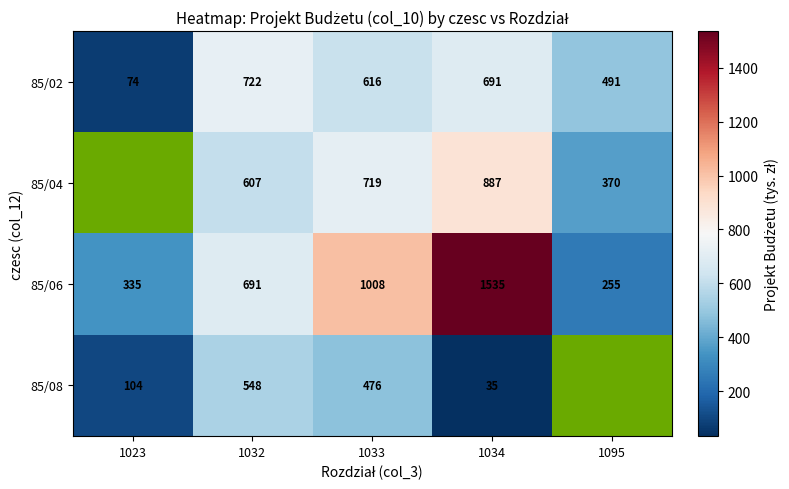

List the labels in order of 85/06 value, largest first.

1034, 1033, 1032, 1023, 1095